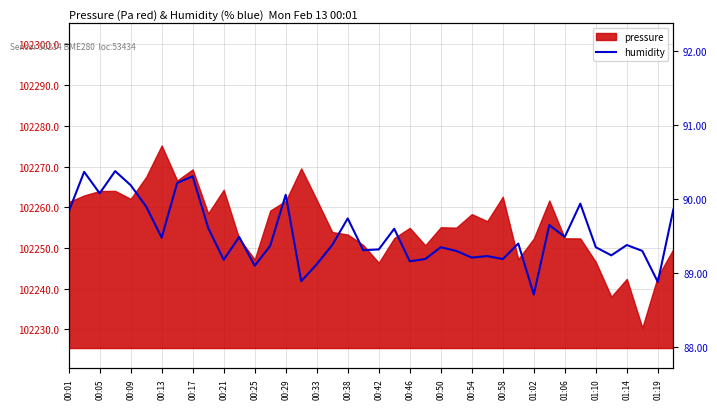

Which label corresponds to the largest value in the chart?

00:13